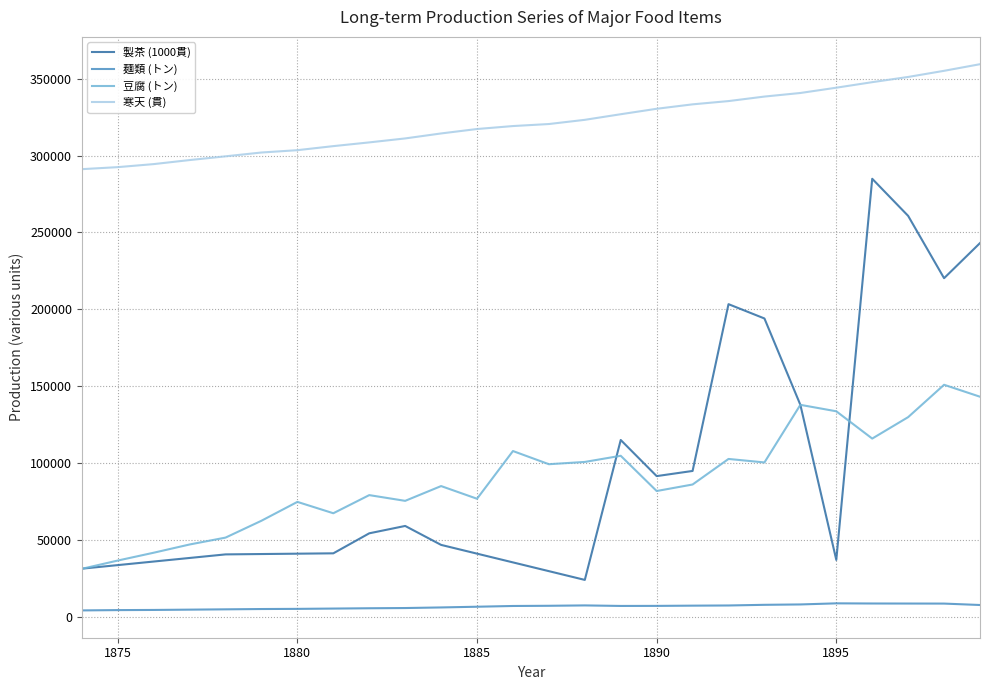

Which series has the widest spread of values?

製茶 (1000貫)